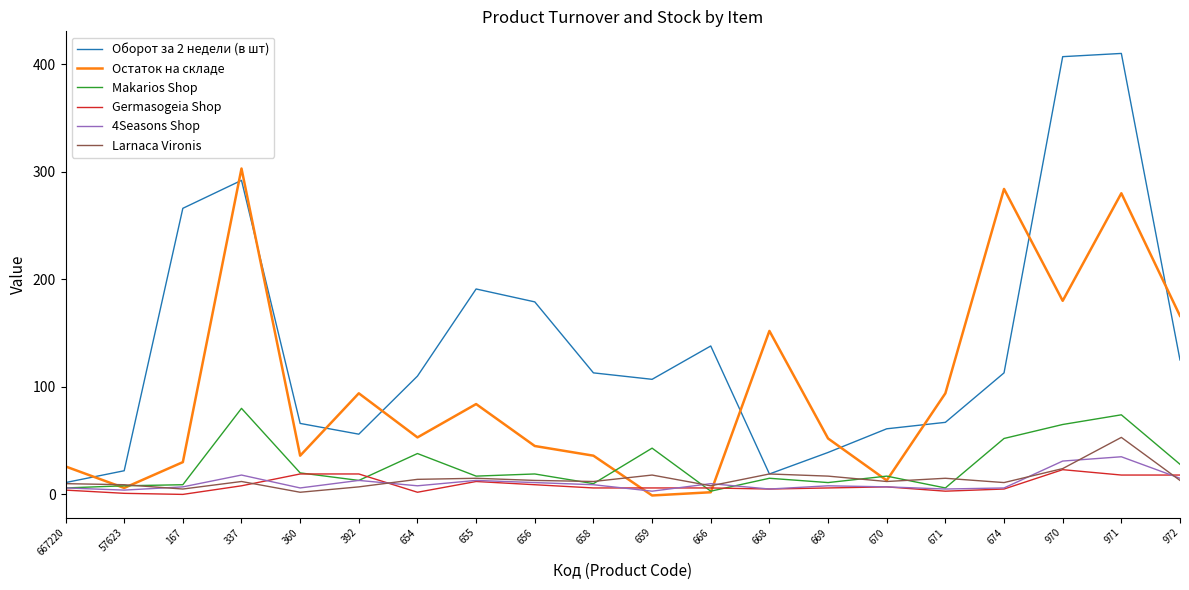

True or false: Makarios Shop and Оборот за 2 недели (в шт) intersect in this chart.

False